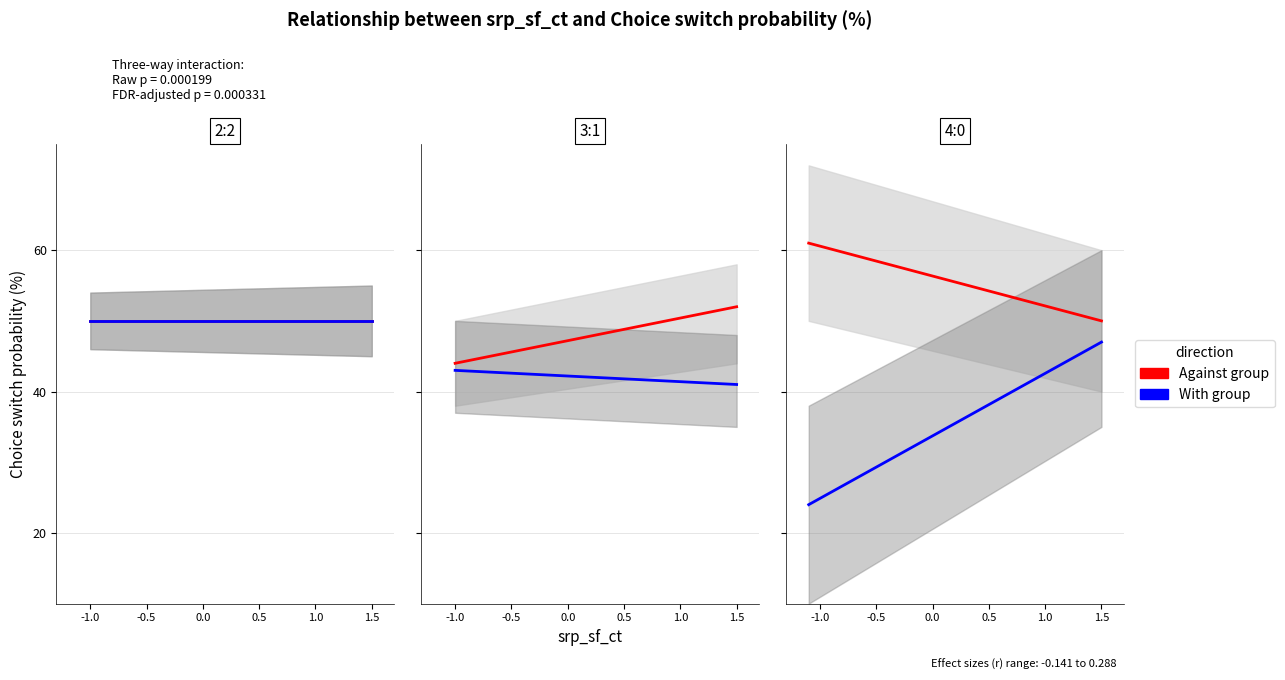

Rank the series by their maximum value, from highest to lowest.

Against group, With group